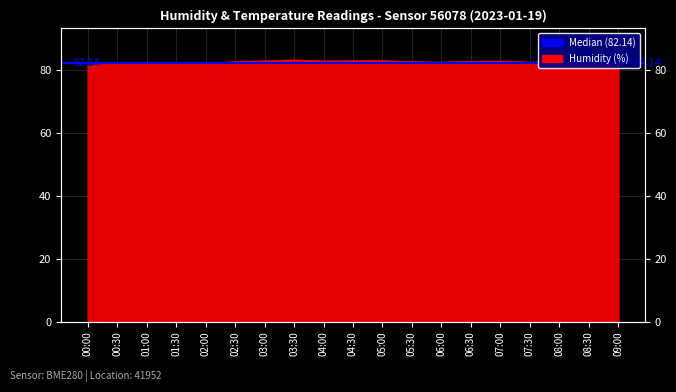

True or false: the data shows 82.9 at 05:00.

True